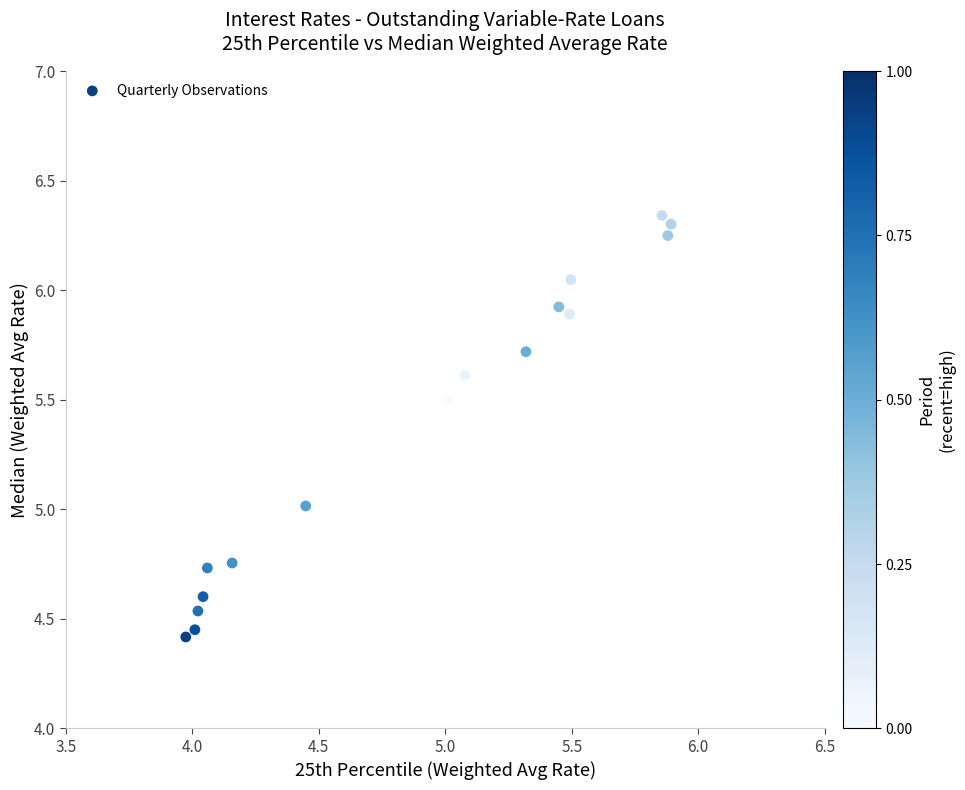

What is the range of X values (max minus min)?

1.9